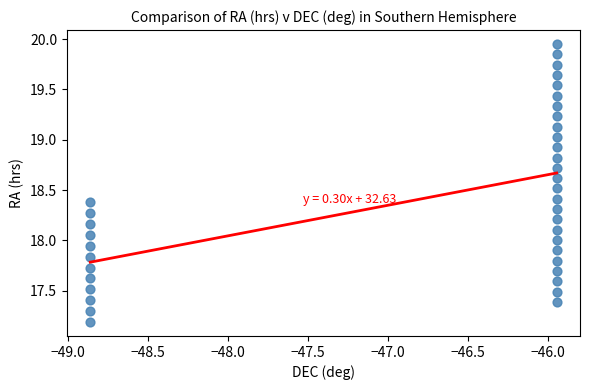

What is the range of X values (max minus min)?

2.9